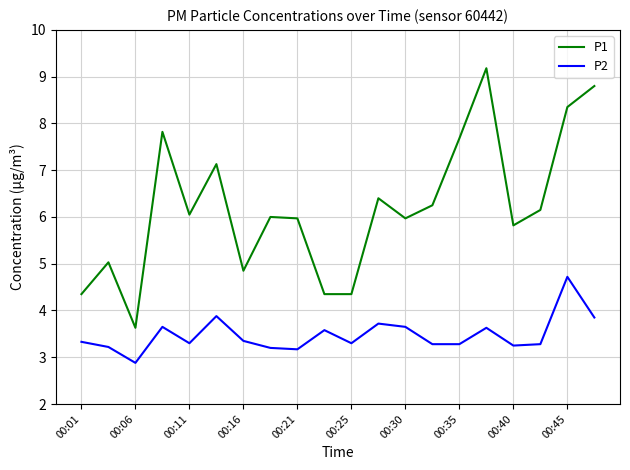

What is the lowest value of the P2 series?

2.9